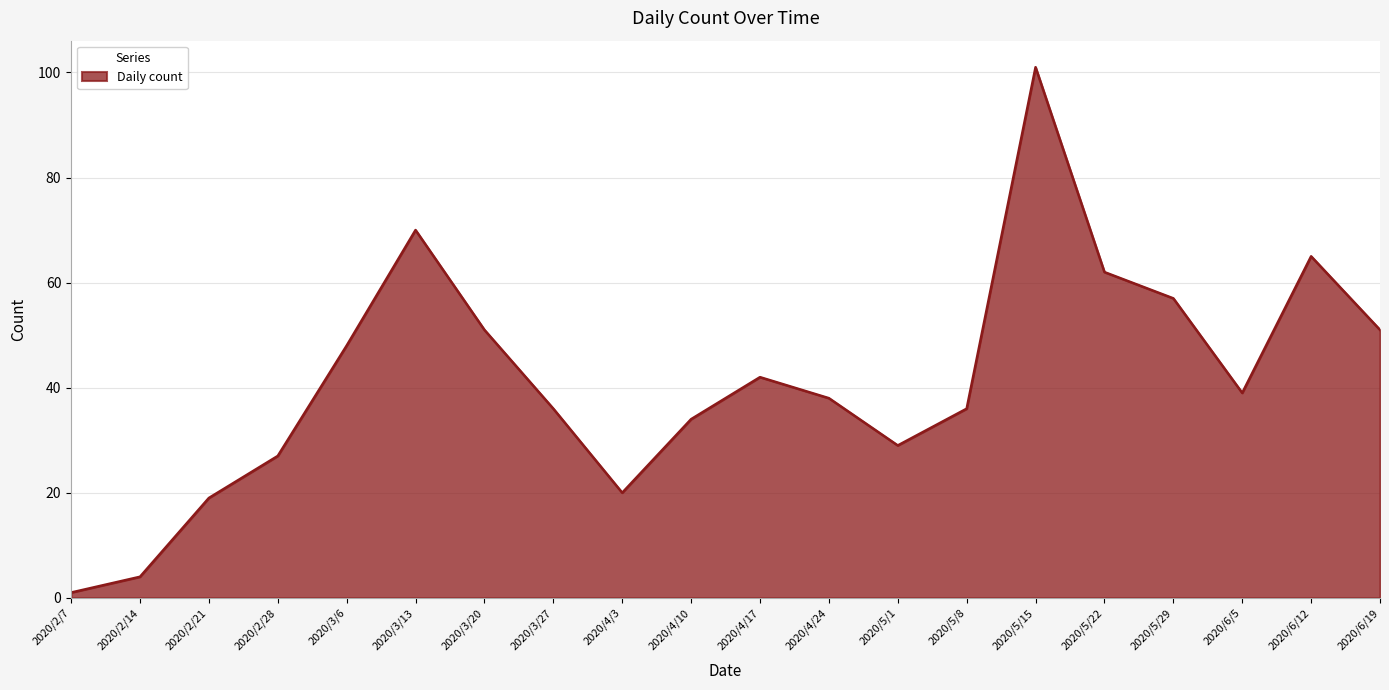

What is the maximum value shown in the chart?

101